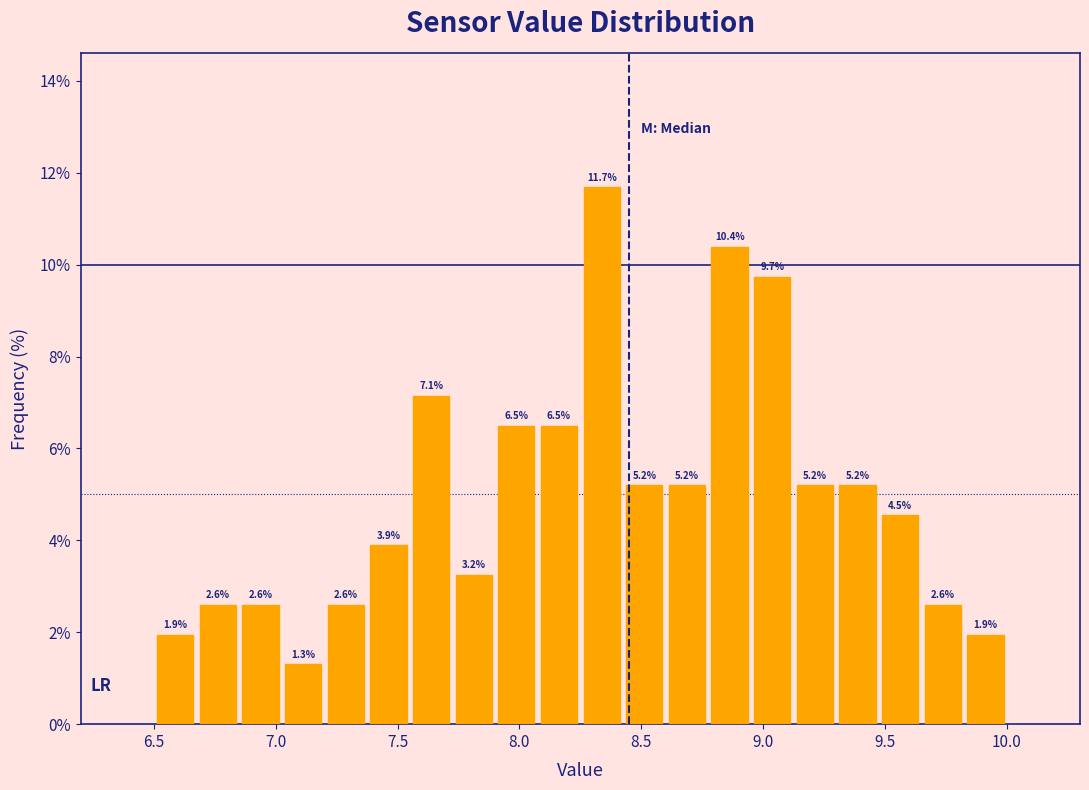

Read against the x-axis, roughly where is the centre of the tallest bar?

8.35